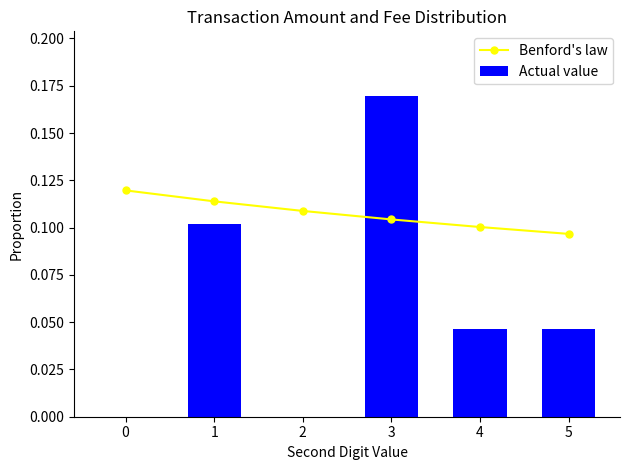

How many values in the Actual value series exceed 0?

4